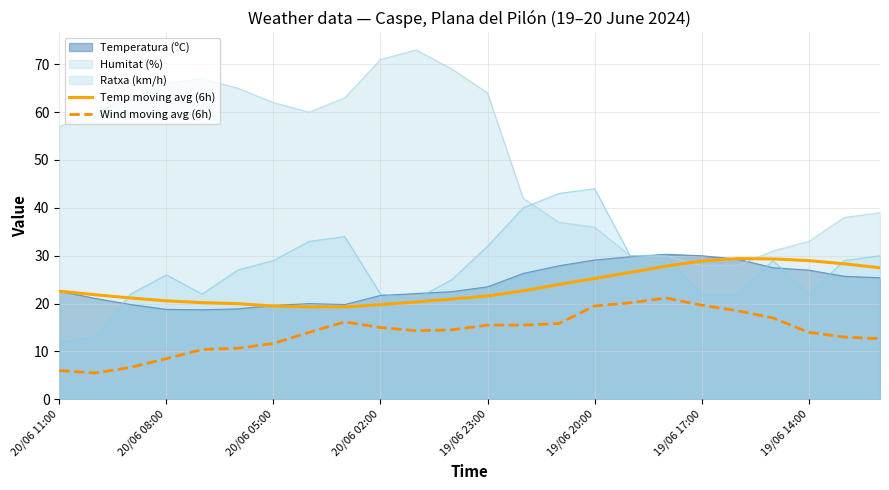

Which series ends up on top after the final intersection of Humitat (%) and Temp moving avg (6h)?

Humitat (%)